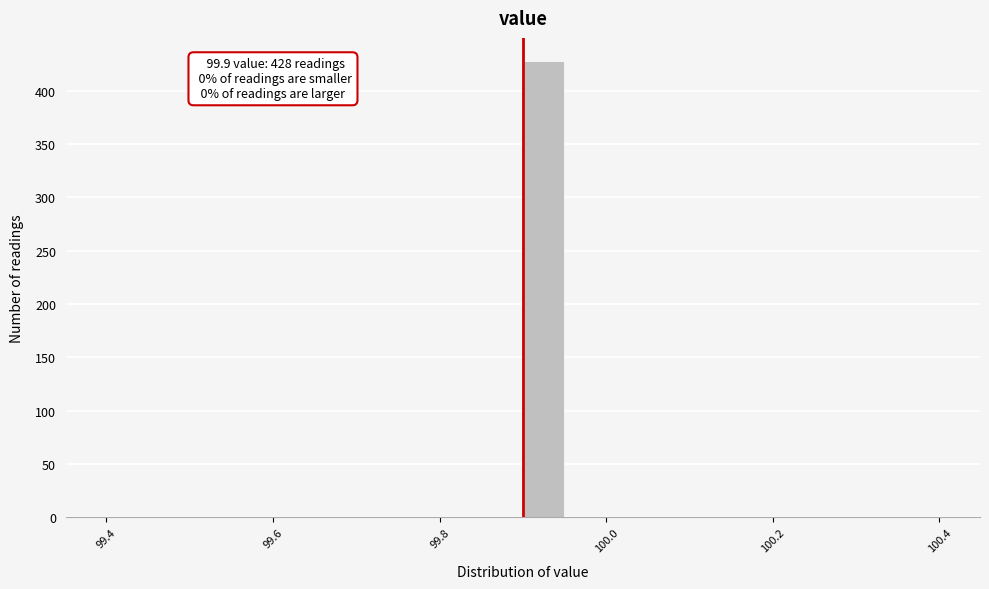

Read against the x-axis, roughly where is the centre of the tallest bar?

99.92